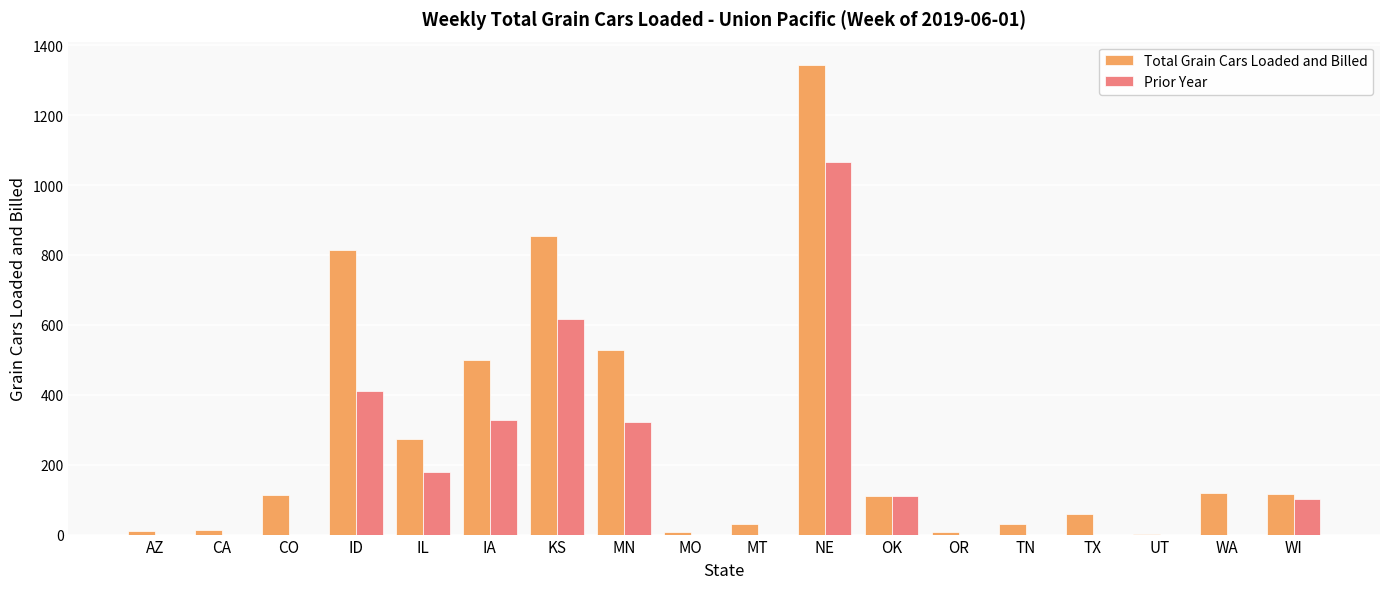

Which series changed the most between KS and UT?

Total Grain Cars Loaded and Billed